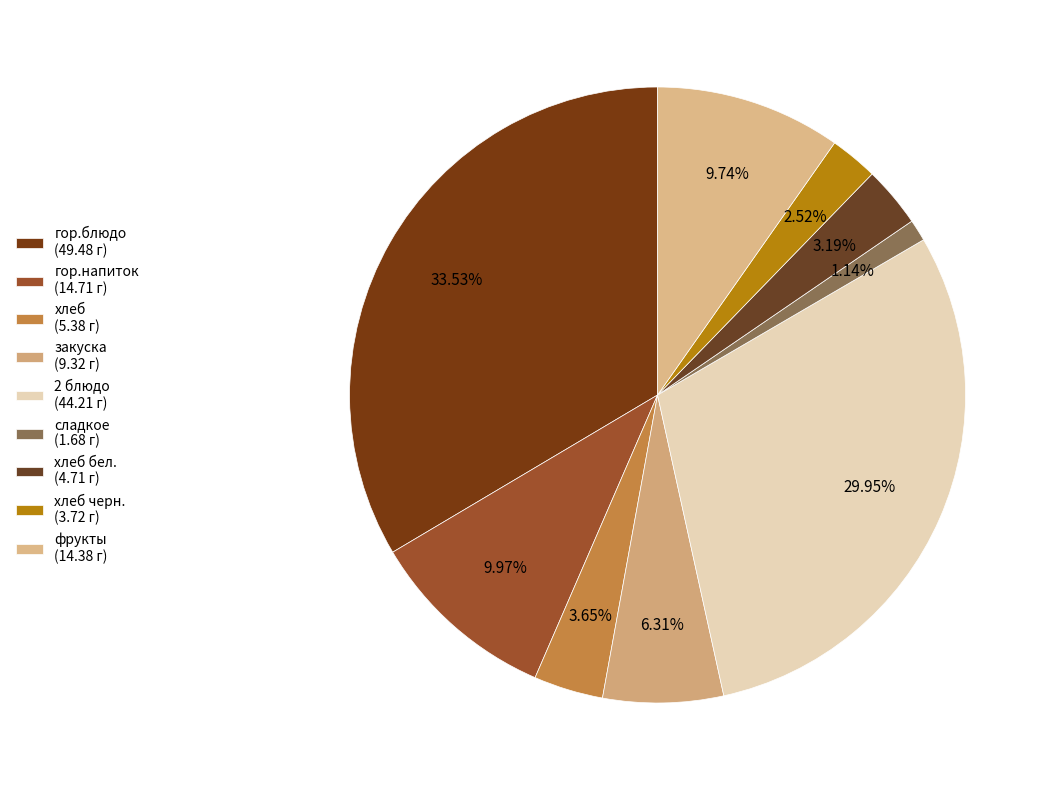

How many segments does this pie chart have?

9